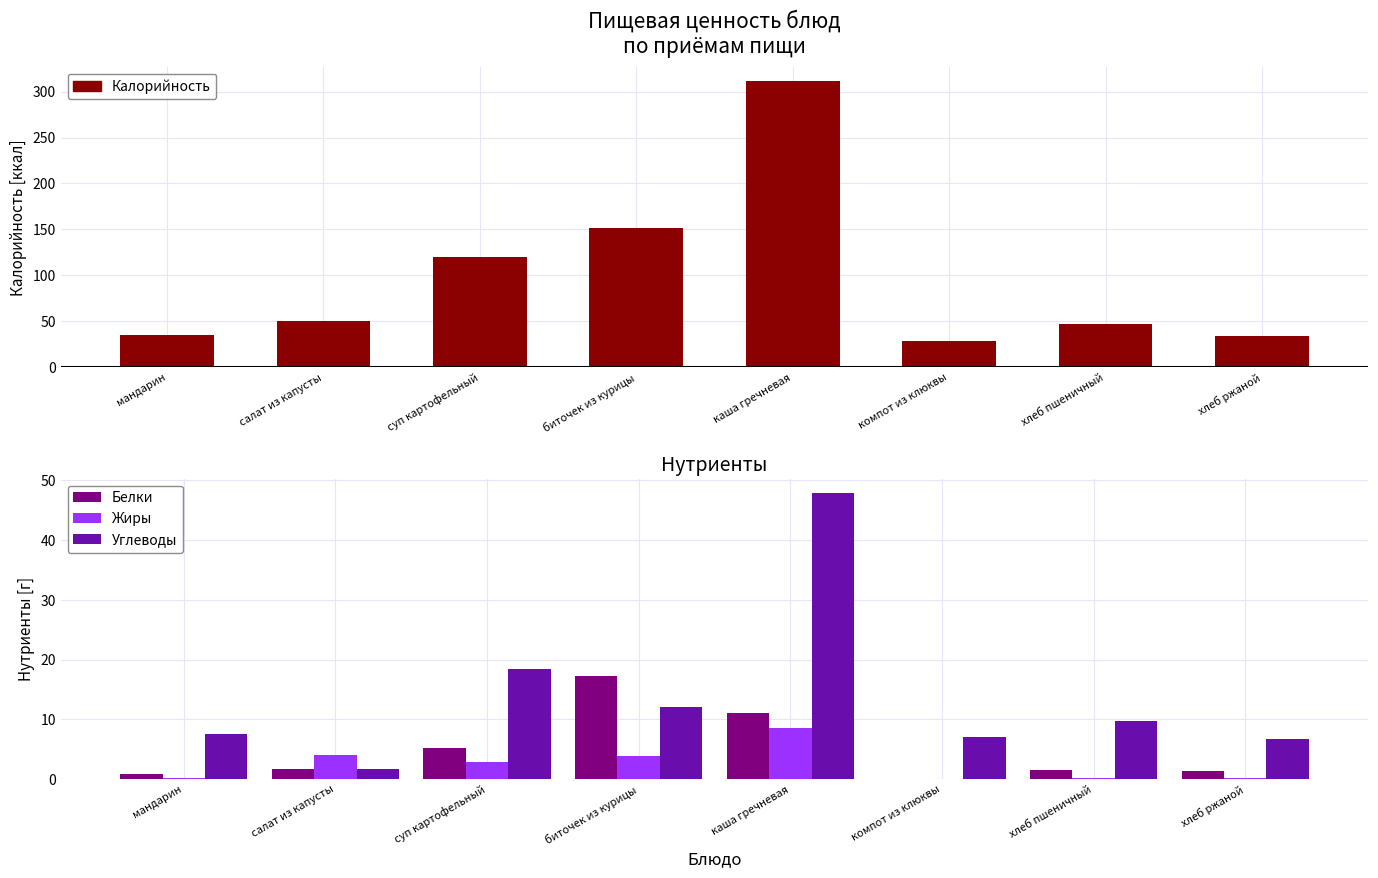

Between мандарин and биточек из курицы, which series saw the biggest shift?

Калорийность